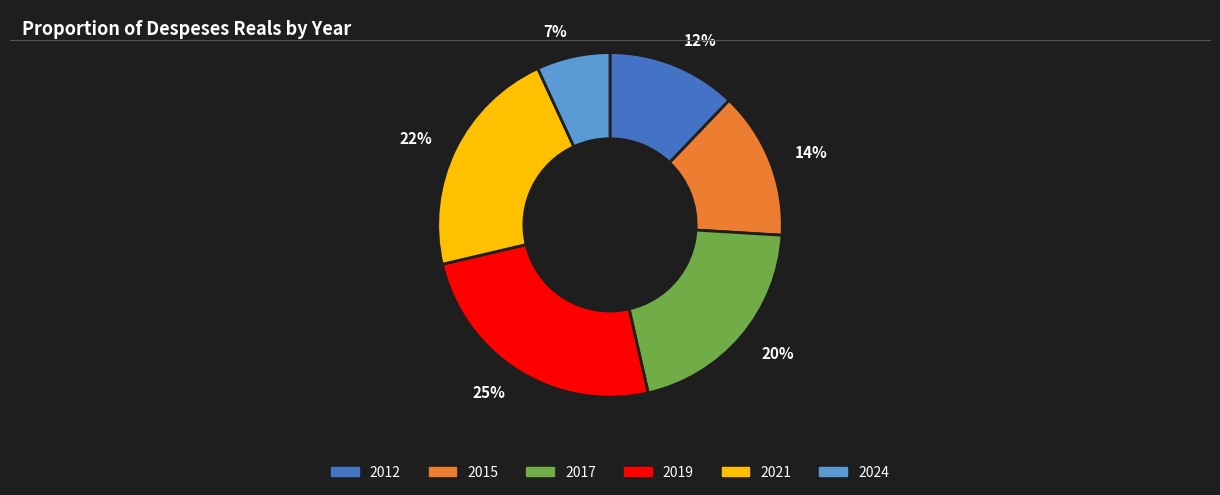

What is the largest slice in the pie chart?

25%